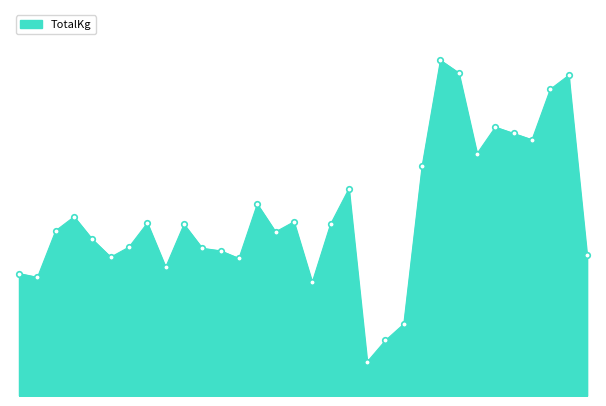

Rank the categories by value from highest to lowest.

Louis Hughes, George purchase, Thomas Bennett, Tom whitley, Thomas Renwick, Anthony Brent, Rory Brazendale, Adam Rowley, Adarsh Kumar, Jodie Davies, Katie Bickle, Lauren Ashbourne, Sarah Farmer, Leanne plank, Leanne Lightfoot, Caitlin Hayes, Babongile Ndiweni, Rachael Burns, Hannah Mouland, Laura Morgan, Christina Panchal, Lucy Hopwood, Haarris Ali, Maxine Bland, Endija, Sylwia Pandzierska, Imogen House, Sophie Winser, Alexia Frangakis, Katie Cornish D, Jodie Davies B, Katie Cornish B